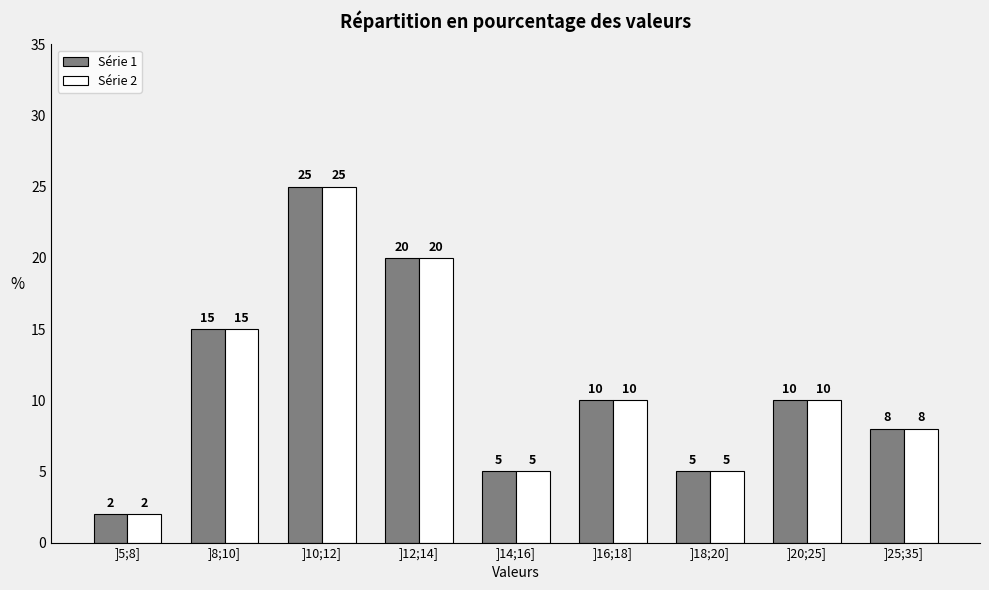

Reading right to left, what are all the values shown in this chart?

Série 1: ]25;35]=8	]20;25]=10	]18;20]=5	]16;18]=10	]14;16]=5	]12;14]=20	]10;12]=25	]8;10]=15	]5;8]=2
Série 2: ]25;35]=8	]20;25]=10	]18;20]=5	]16;18]=10	]14;16]=5	]12;14]=20	]10;12]=25	]8;10]=15	]5;8]=2